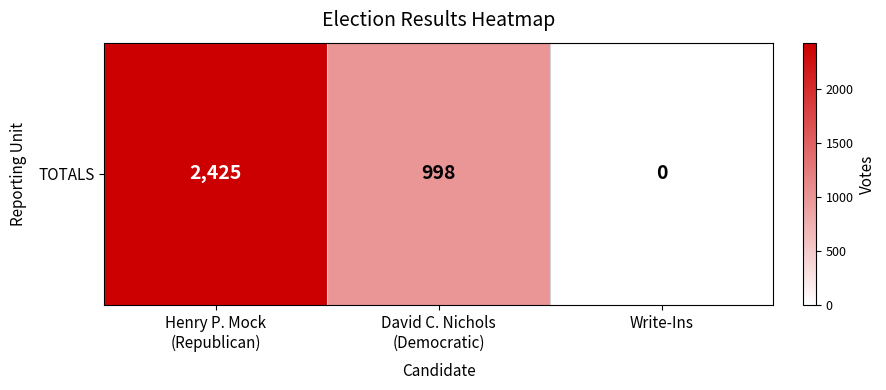

Is it true that the value at Henry P. Mock
(Republican) is 3328?

False